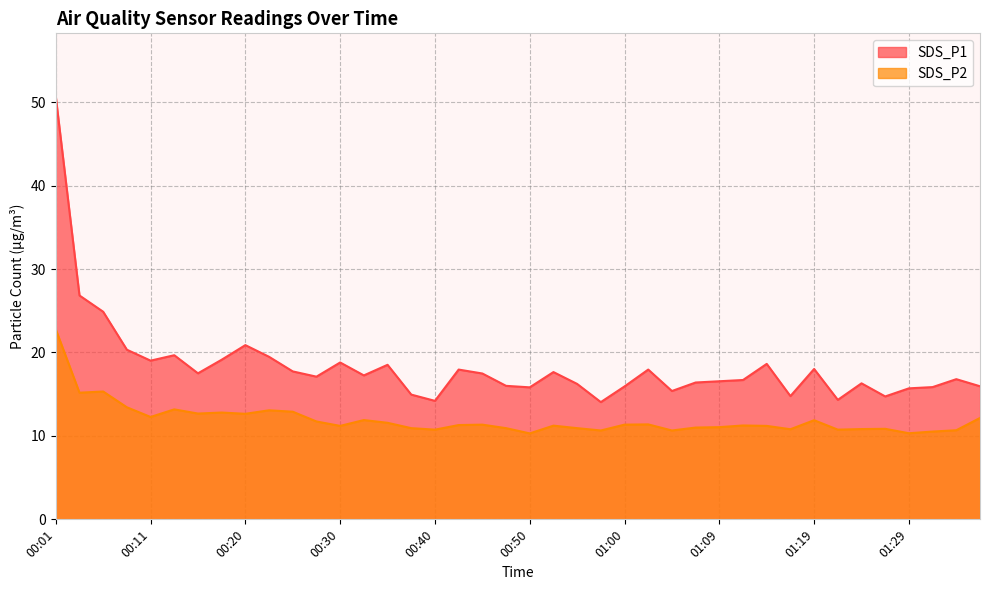

What is the label of the 22nd point from the left?

00:52